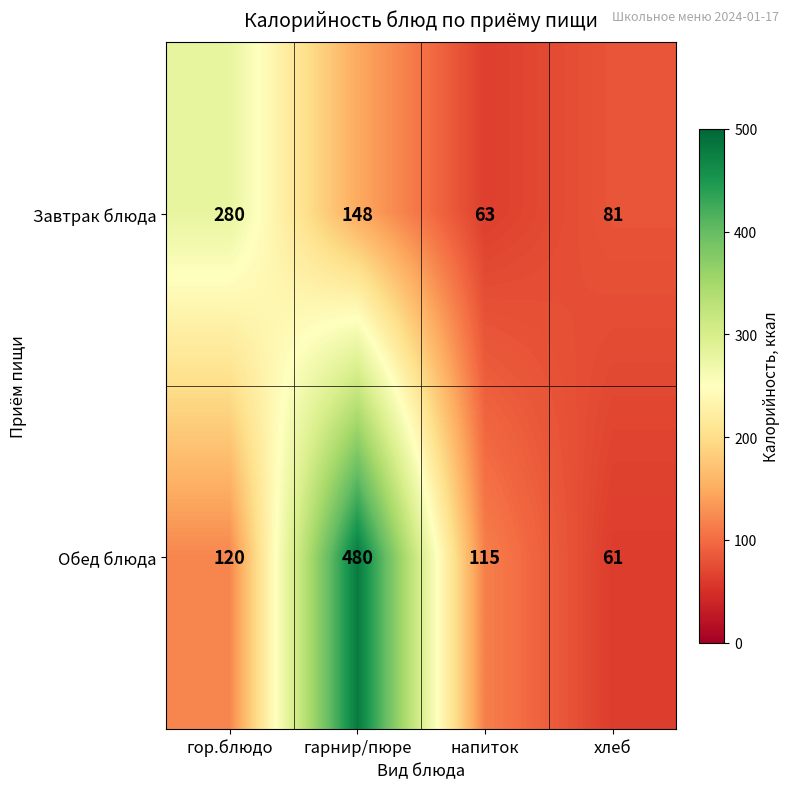

Rank the series by their maximum value, from lowest to highest.

Завтрак блюда, Обед блюда